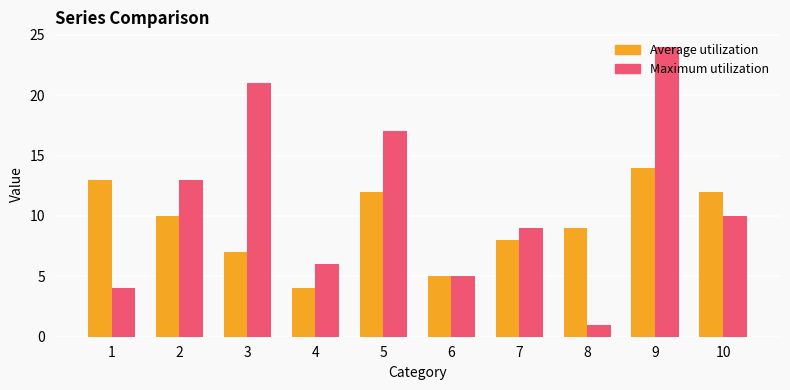

Which series changed the most between 7 and 8?

Maximum utilization